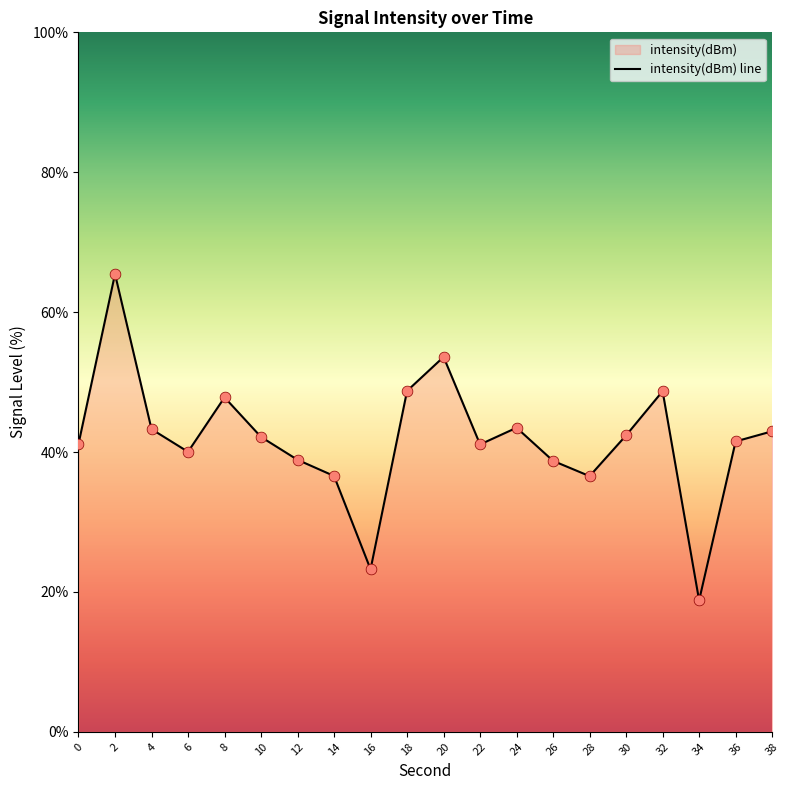

Which has a higher value, 4 or 28?

4